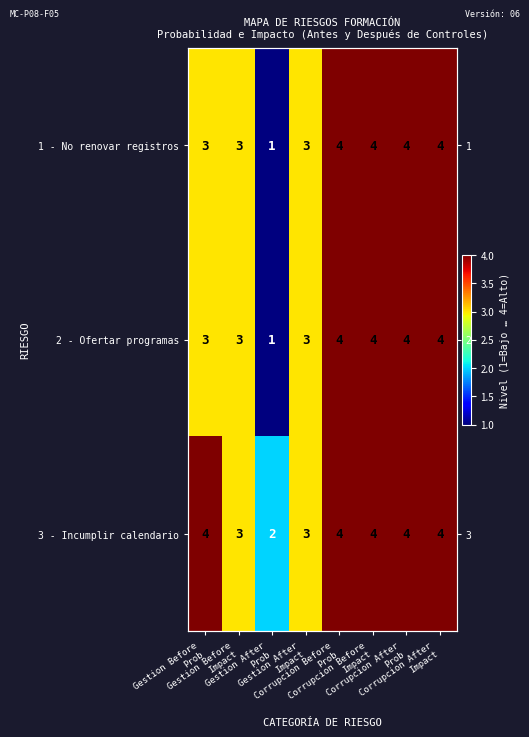

At which label is 2 - Ofertar programas closest to 2?

Gestion Before Prob